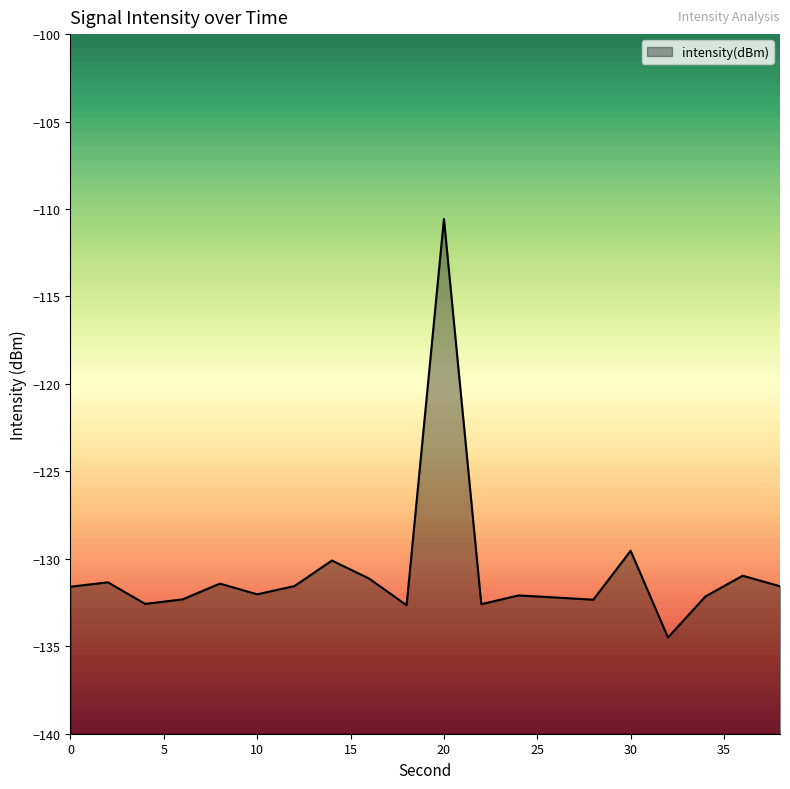

Is it true that the value at 26 is -216.4?

False